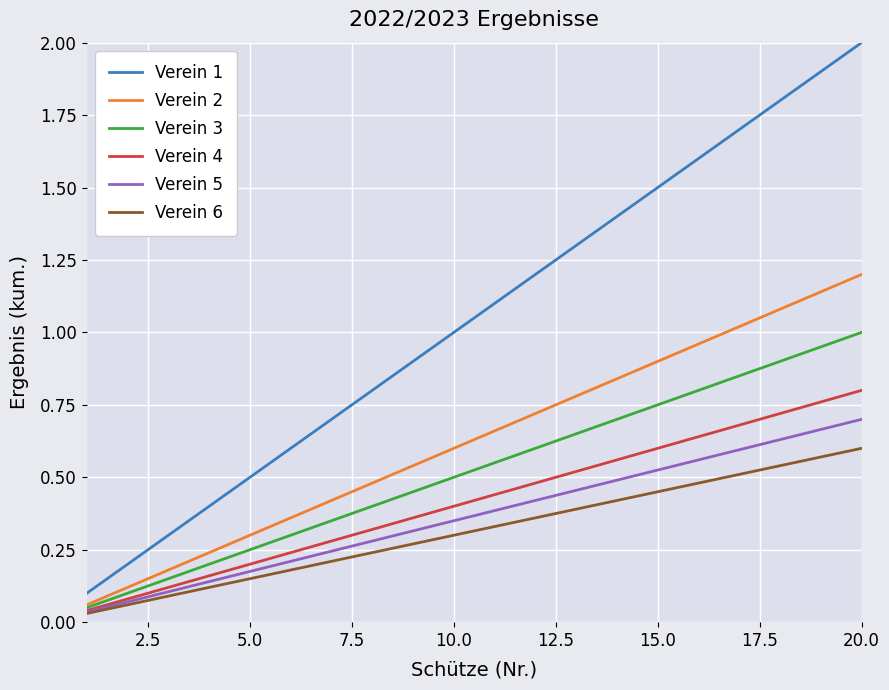

True or false: Verein 1 and Verein 6 cross at least once.

False